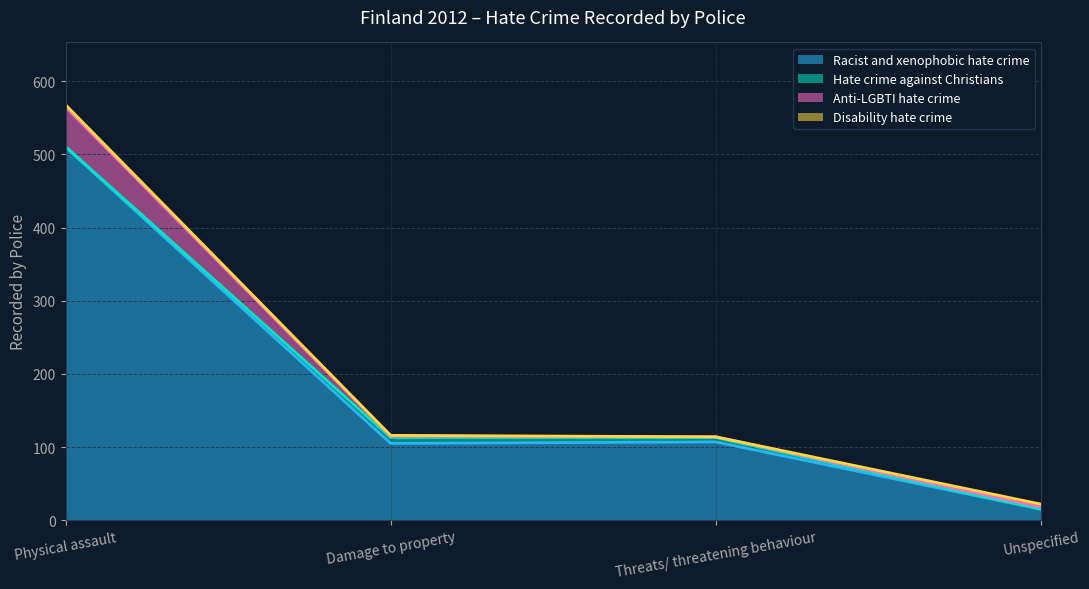

Which series has the largest total across all categories?

Racist and xenophobic hate crime